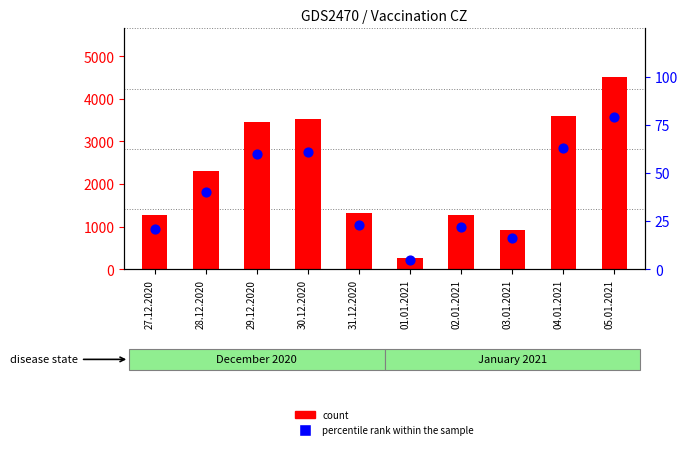

Which series contains the highest Y value?

count